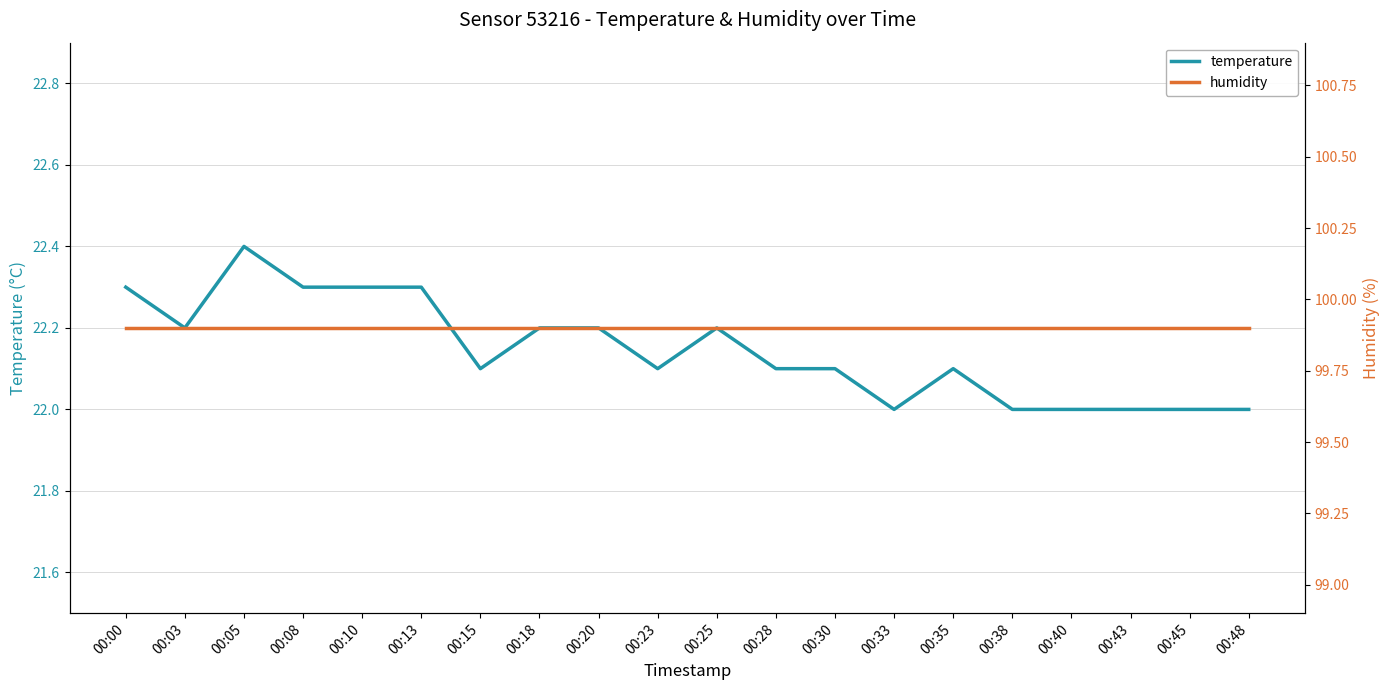

True or false: humidity has a value of 163.9 at 00:48.

False